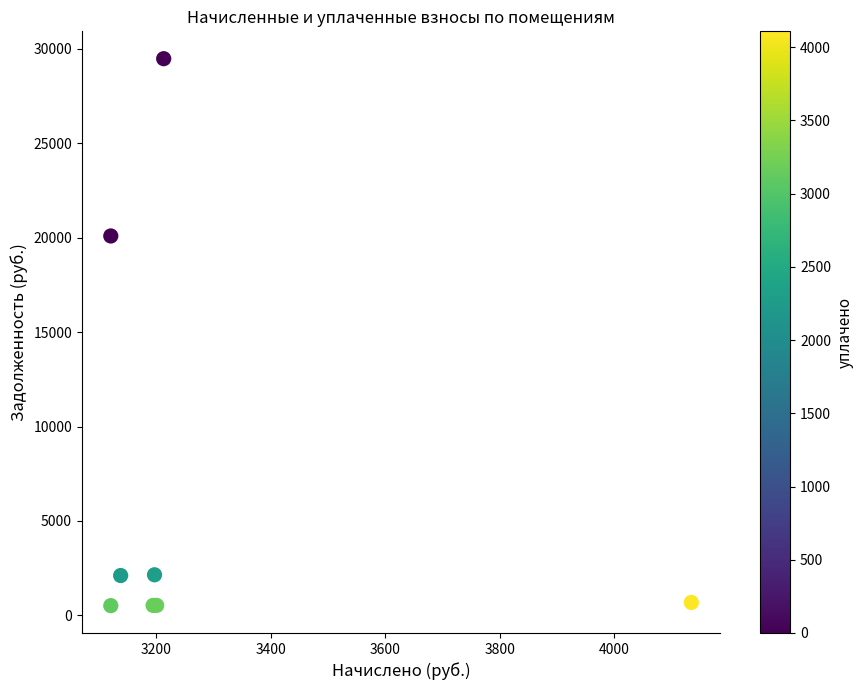

What Y value in the scatter plot is closest to 14994?

20086.3